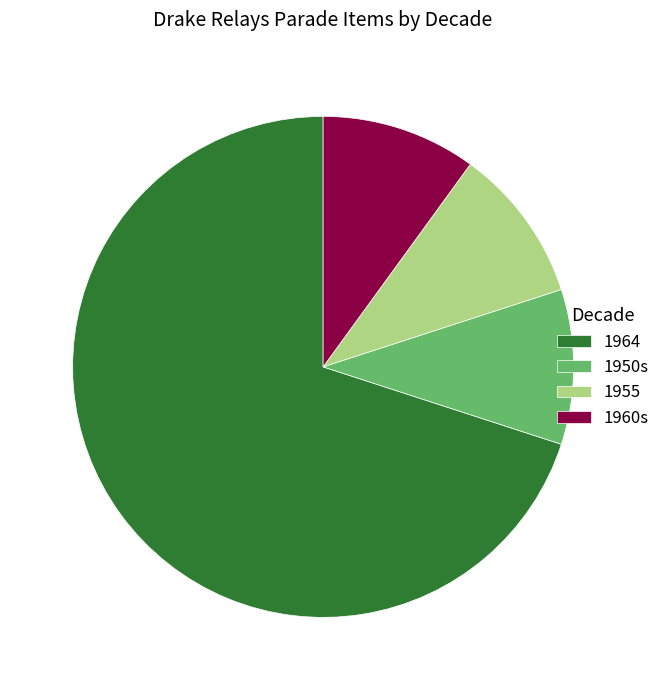

How many slices are in this pie chart?

4